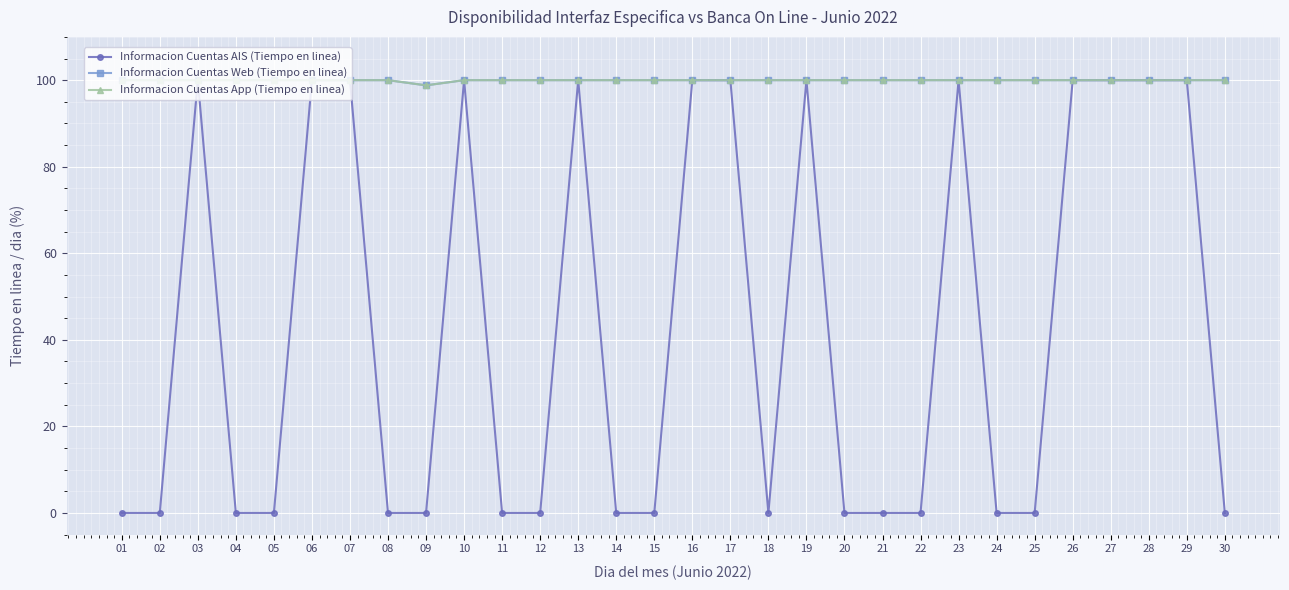

How many lines are shown in the chart?

3